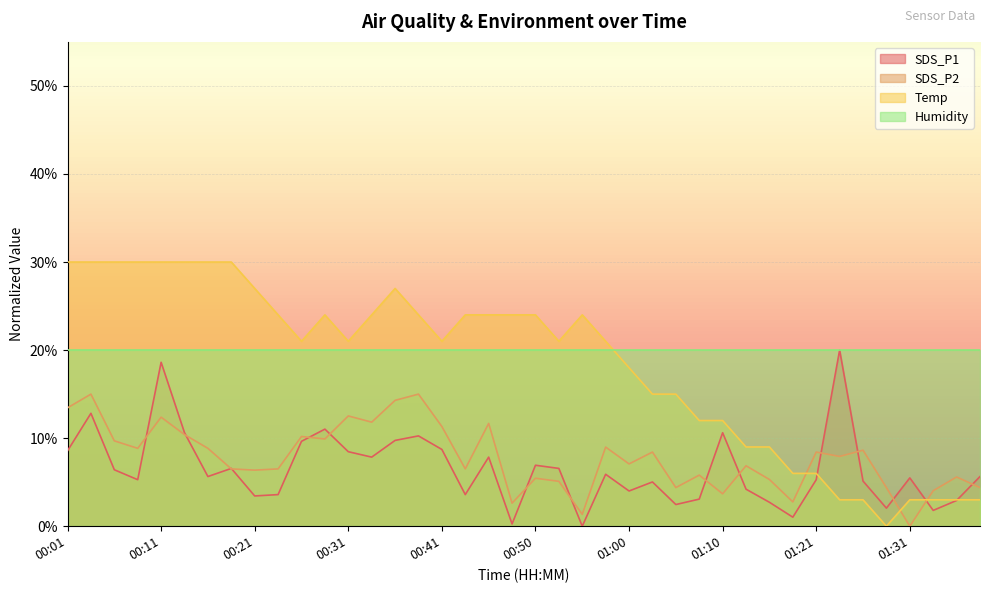

What are all the series names shown in the legend?

SDS_P1, SDS_P2, Temp, Humidity